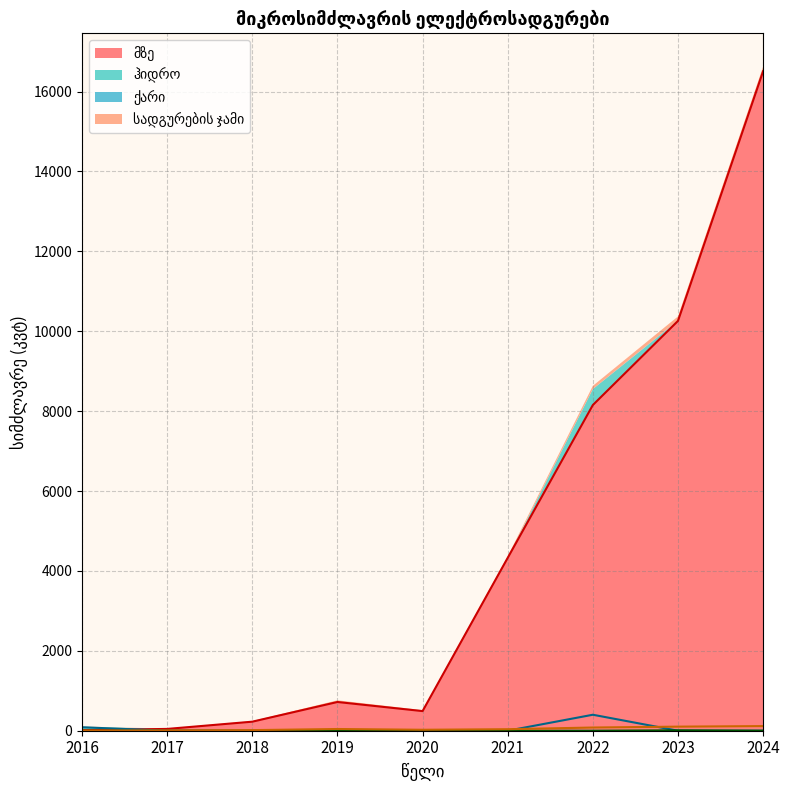

Where is მზე nearest to the value 8263?

2022